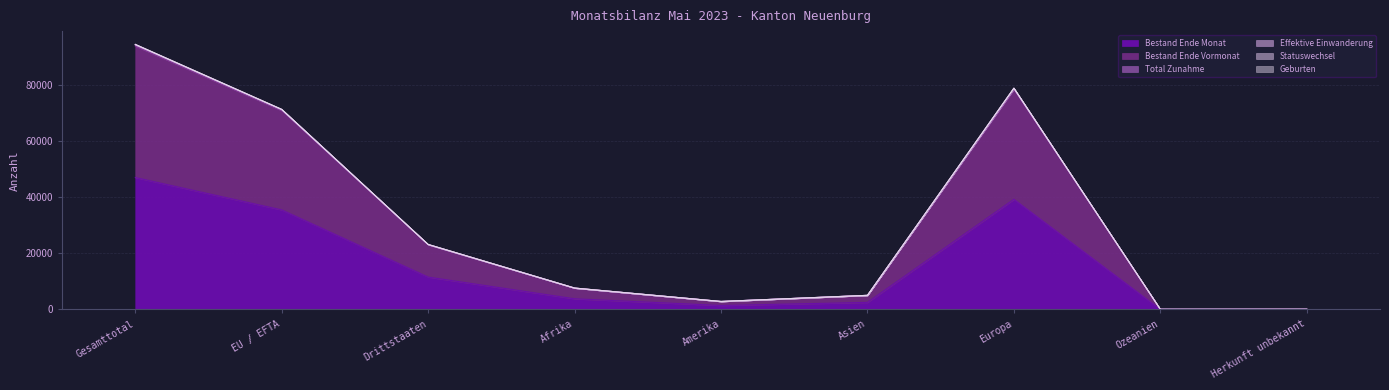

At how many categories does at least one series exceed 80283?

1